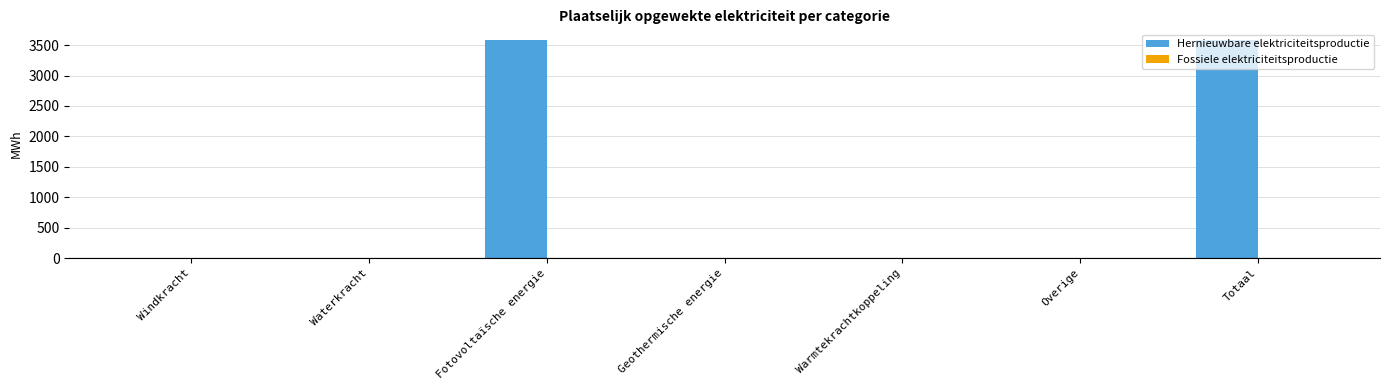

What is the sum of all values?

7160.3